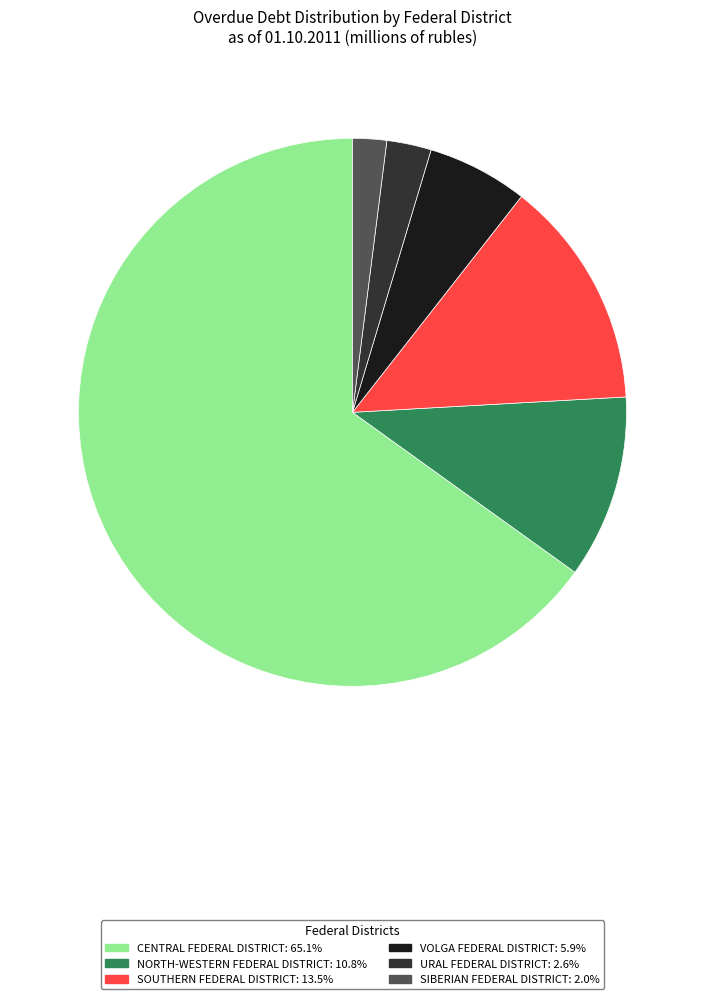

Which category has the biggest portion of the pie?

CENTRAL FEDERAL DISTRICT